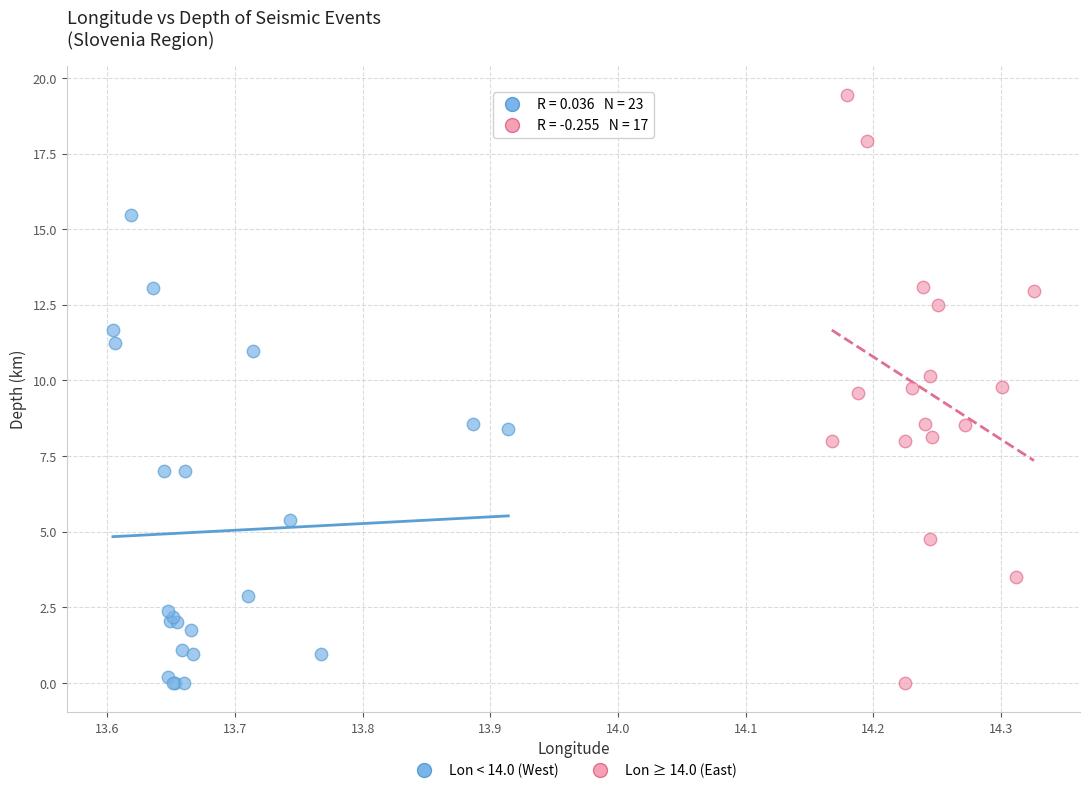

Which series has the largest Y range (max minus min)?

Lon ≥ 14.0 (East)